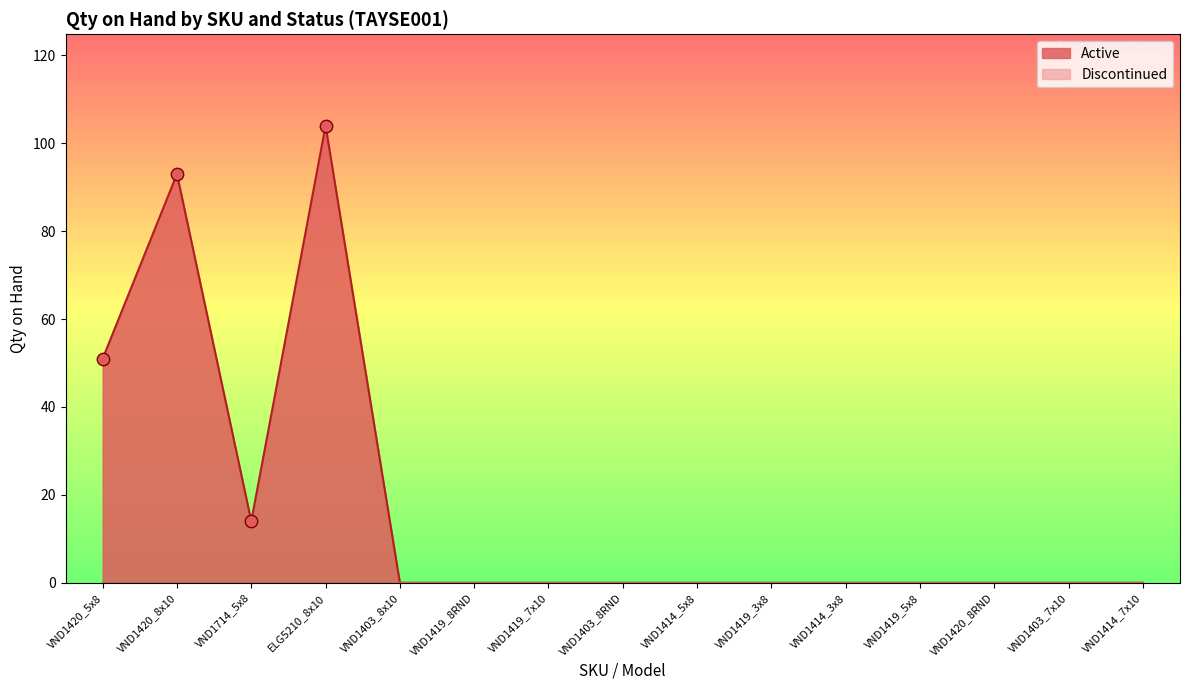

Which has a higher value, ELG5210_8x10 or VND1420_8x10?

ELG5210_8x10